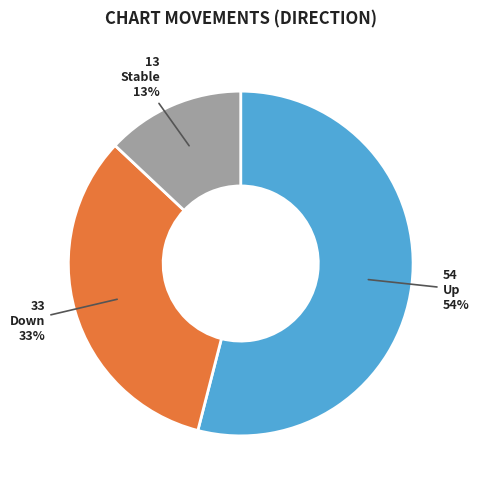

Count the number of slices in the pie.

3